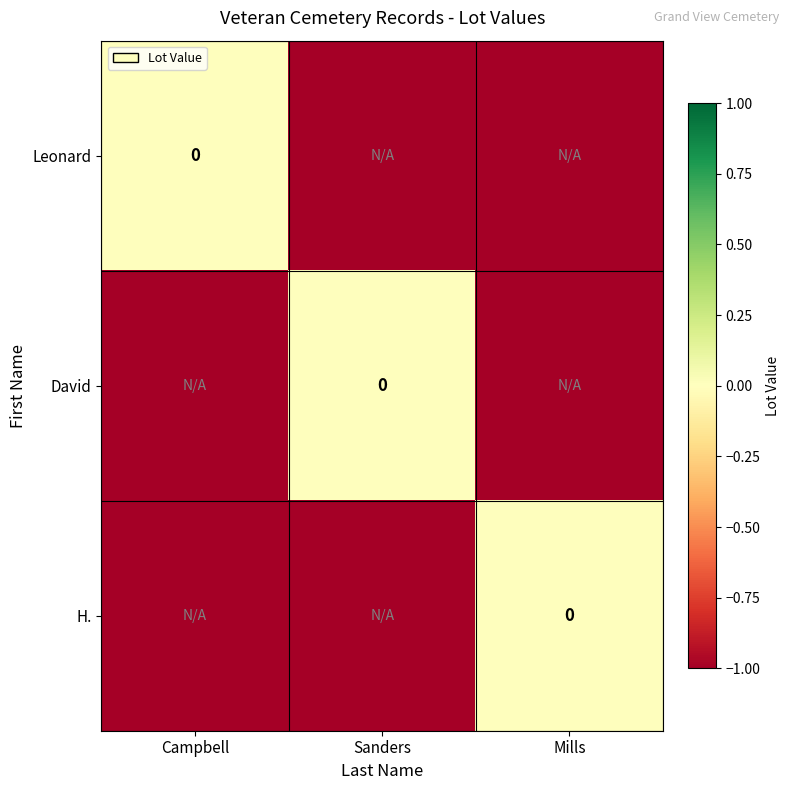

At which label is Leonard closest to 0?

Campbell